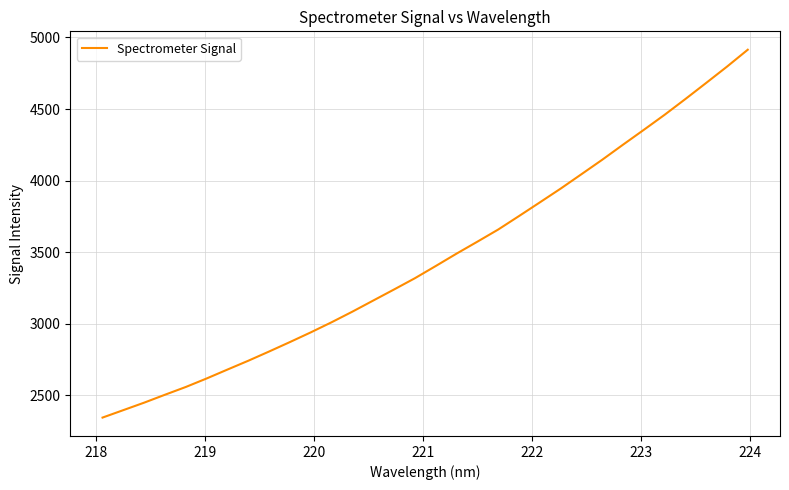

Reading left to right, extract all data points from this chart.

2344.2	2396.4	2448.6	2504.0	2558.2	2617.7	2679.9	2741.6	2806.1	2872.2	2939.8	3010.4	3084.7	3162.2	3239.5	3318.0	3403.2	3489.7	3573.1	3657.9	3752.1	3847.5	3943.6	4044.2	4145.4	4250.6	4354.3	4459.5	4569.7	4682.2	4795.8	4914.2